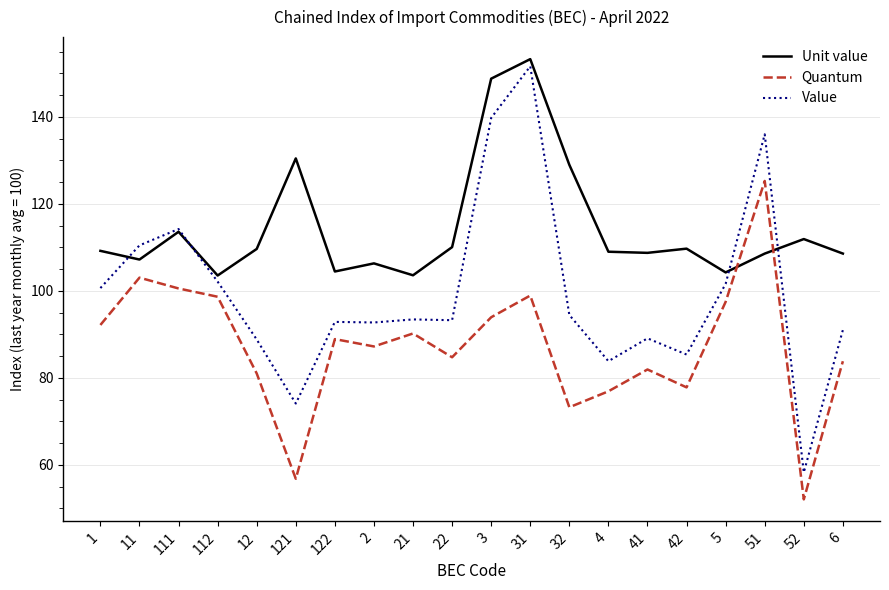

Which series changed the most between 11 and 2?

Value